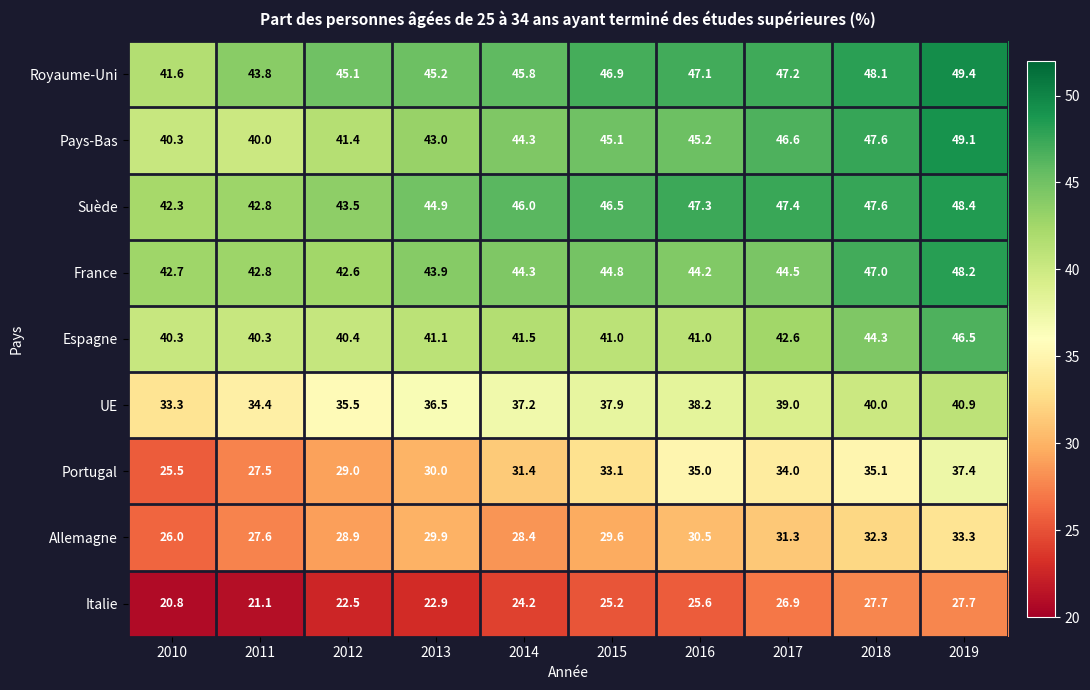

What is the greatest value displayed?

49.4